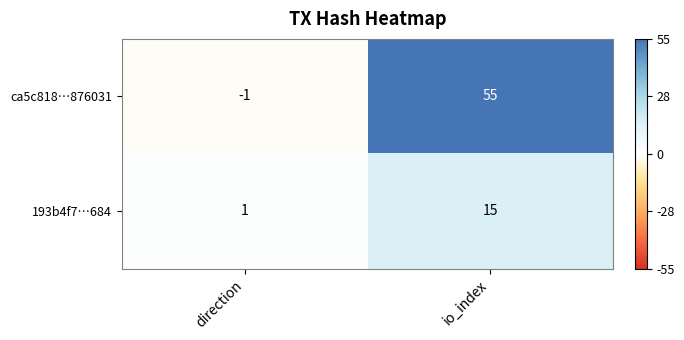

At which label is ca5c818…876031 closest to 27?

direction